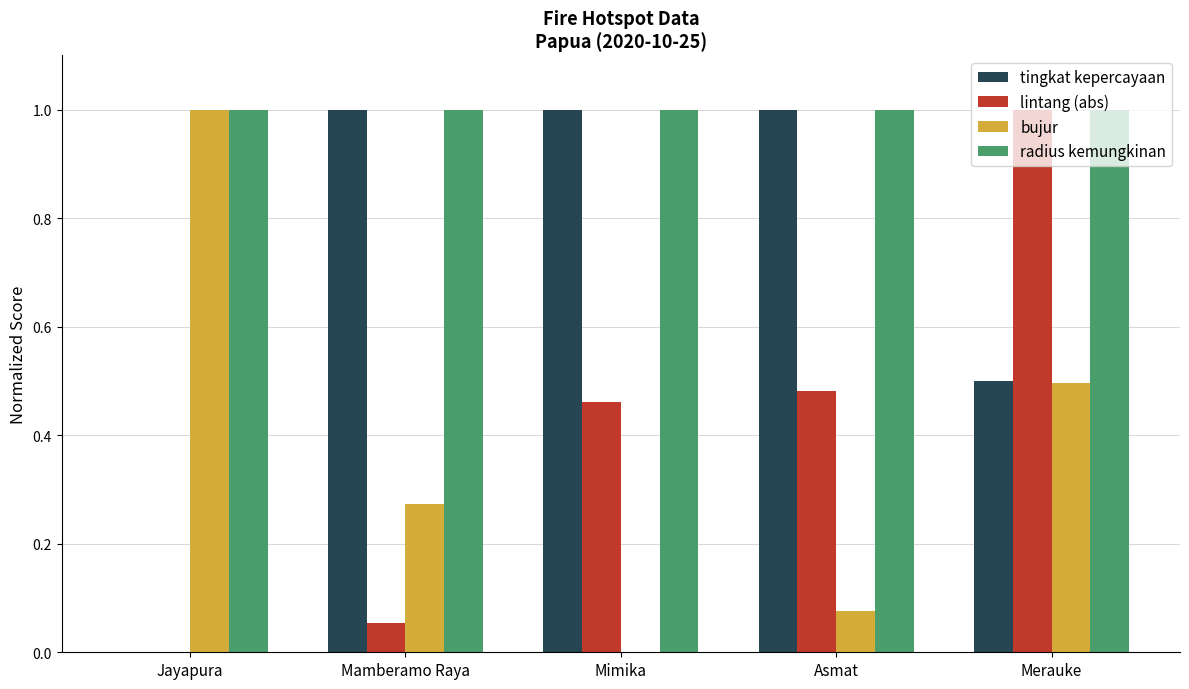

Where is tingkat kepercayaan nearest to the value 0?

Jayapura